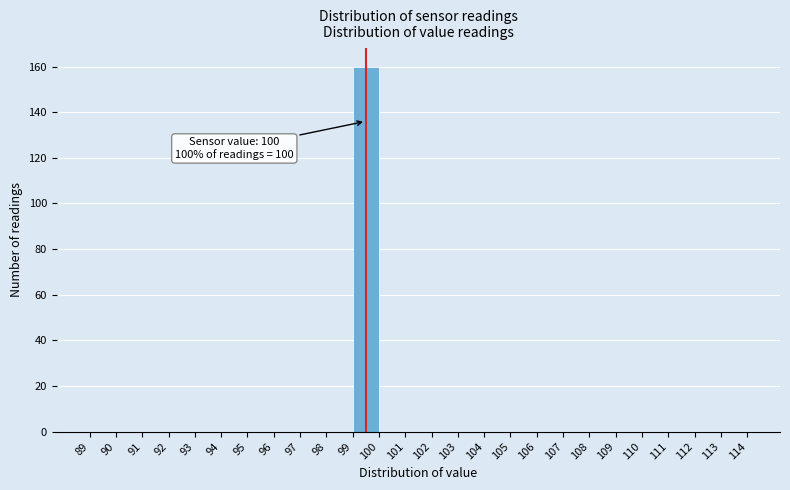

Reading left to right, extract all data points from this chart.

89=0	90=0	91=0	92=0	93=0	94=0	95=0	96=0	97=0	98=0	99=160	100=0	101=0	102=0	103=0	104=0	105=0	106=0	107=0	108=0	109=0	110=0	111=0	112=0	113=0